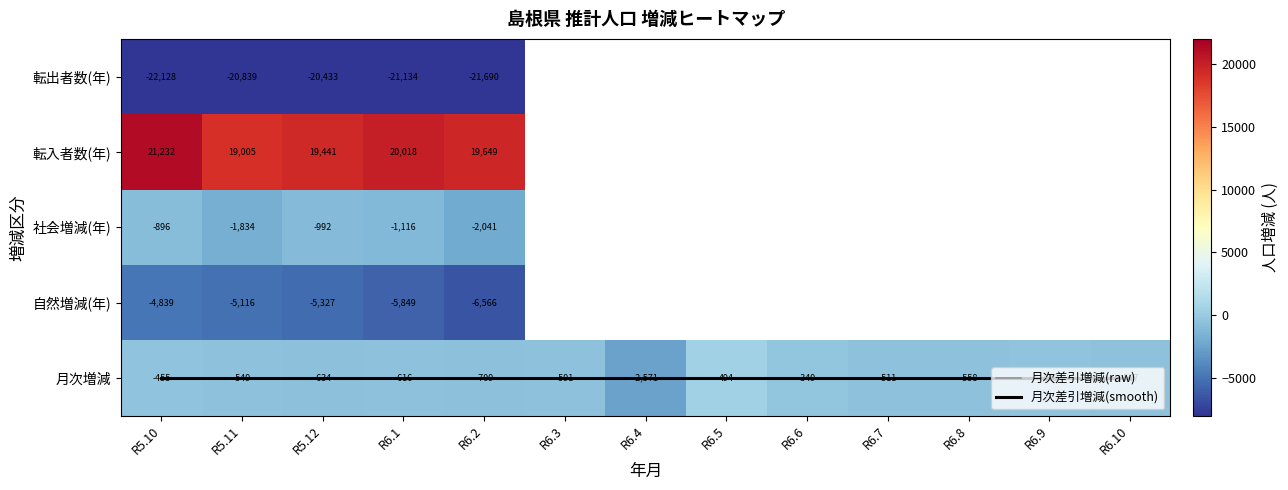

What is the difference between the highest and lowest values at R6.1?

41152.0